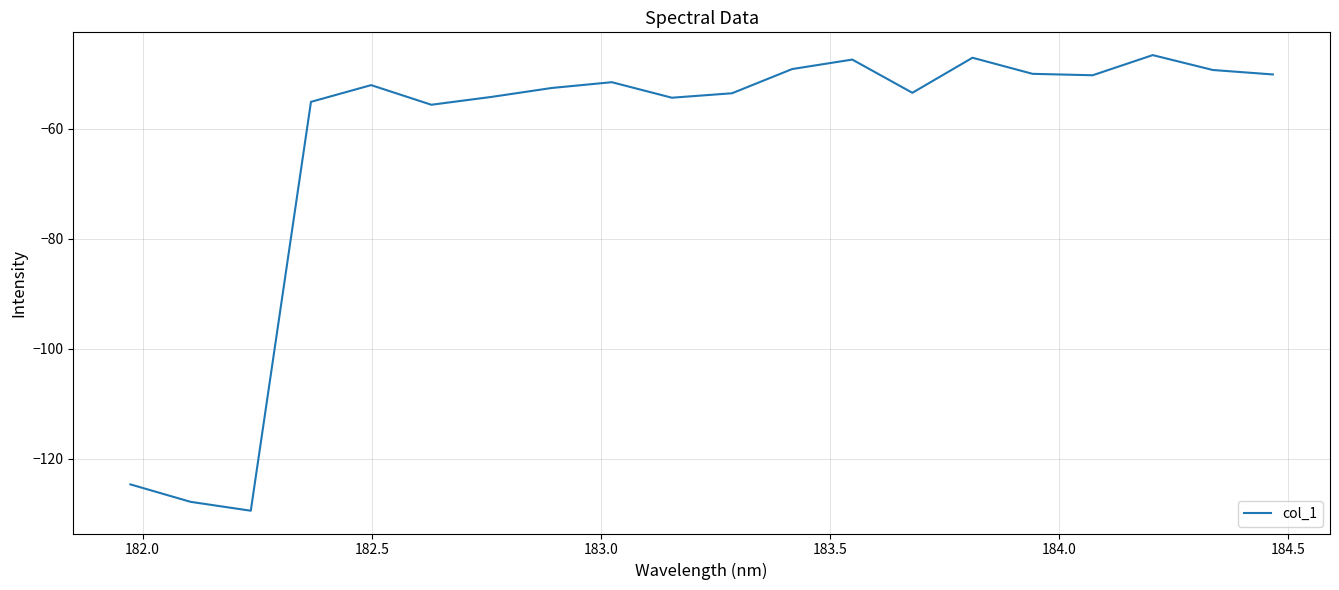

What is the minimum value shown in the chart?

-129.4